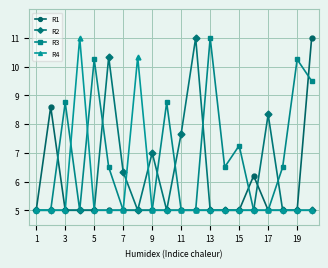

Which series has the largest total across all categories?

R3